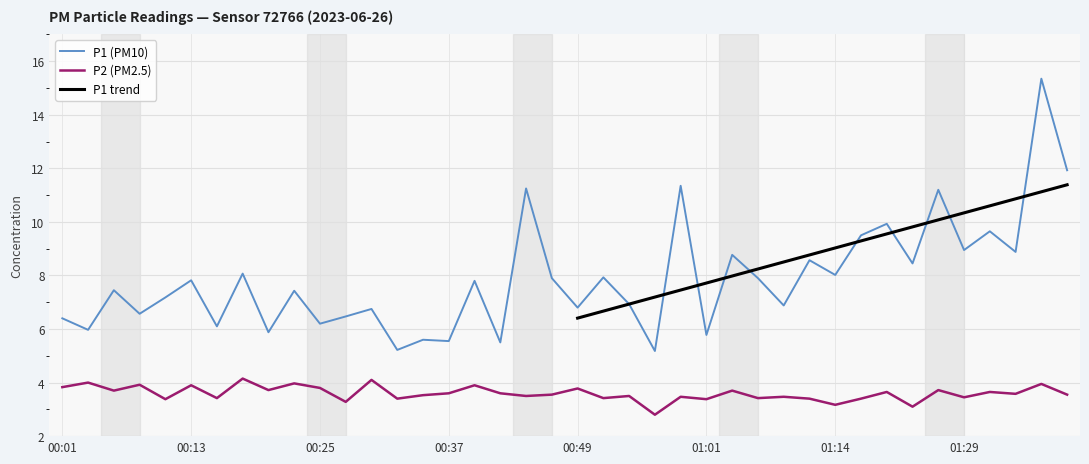

In P2, how many points are higher than both neighbors (excluding endpoints)?

16